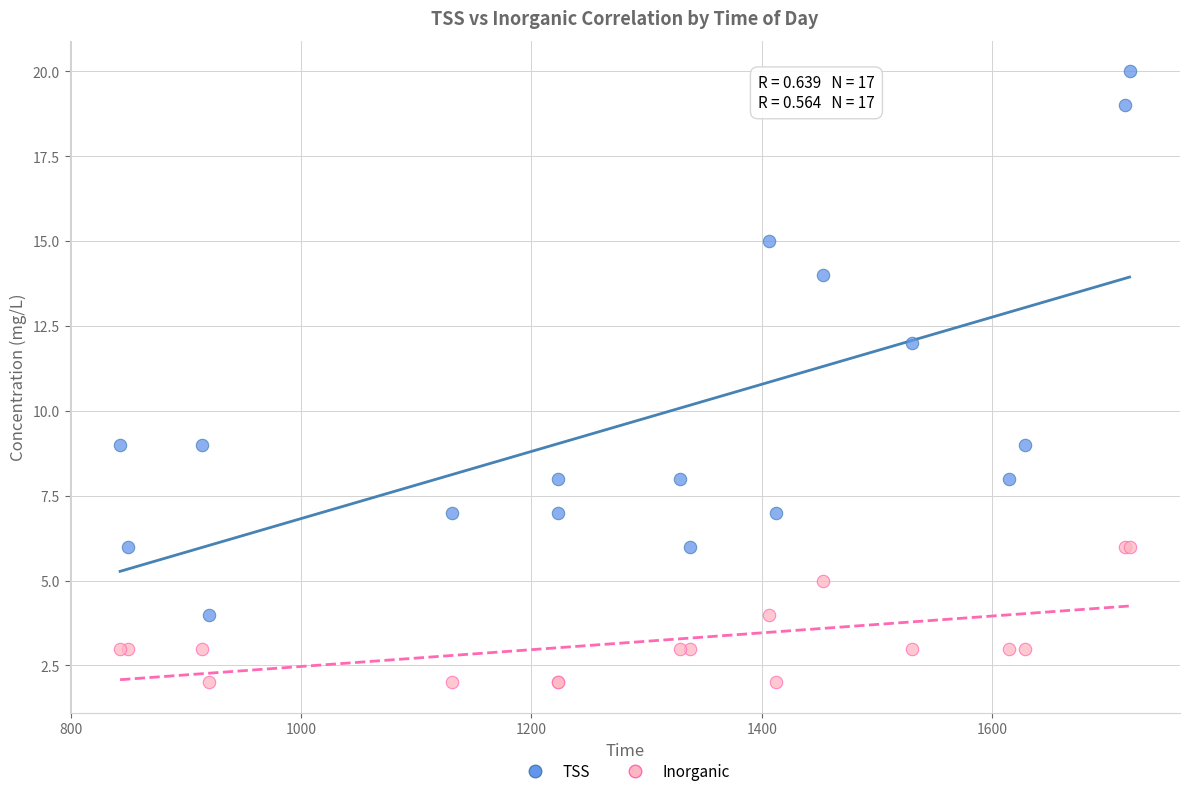

What is the X range (max minus min) for the scatter plot?

876